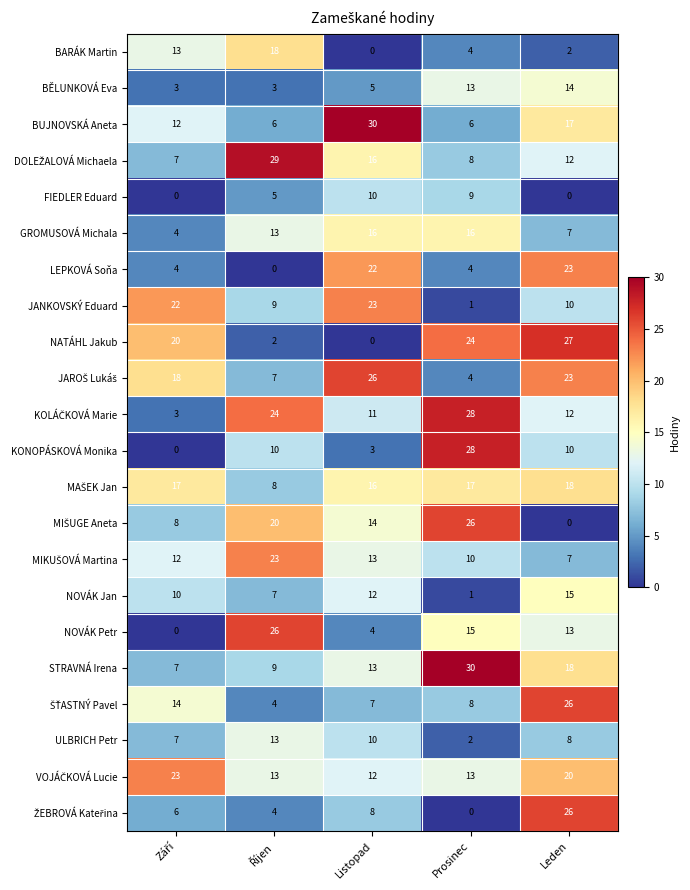

Which series has the widest spread of values?

KONOPÁSKOVÁ Monika